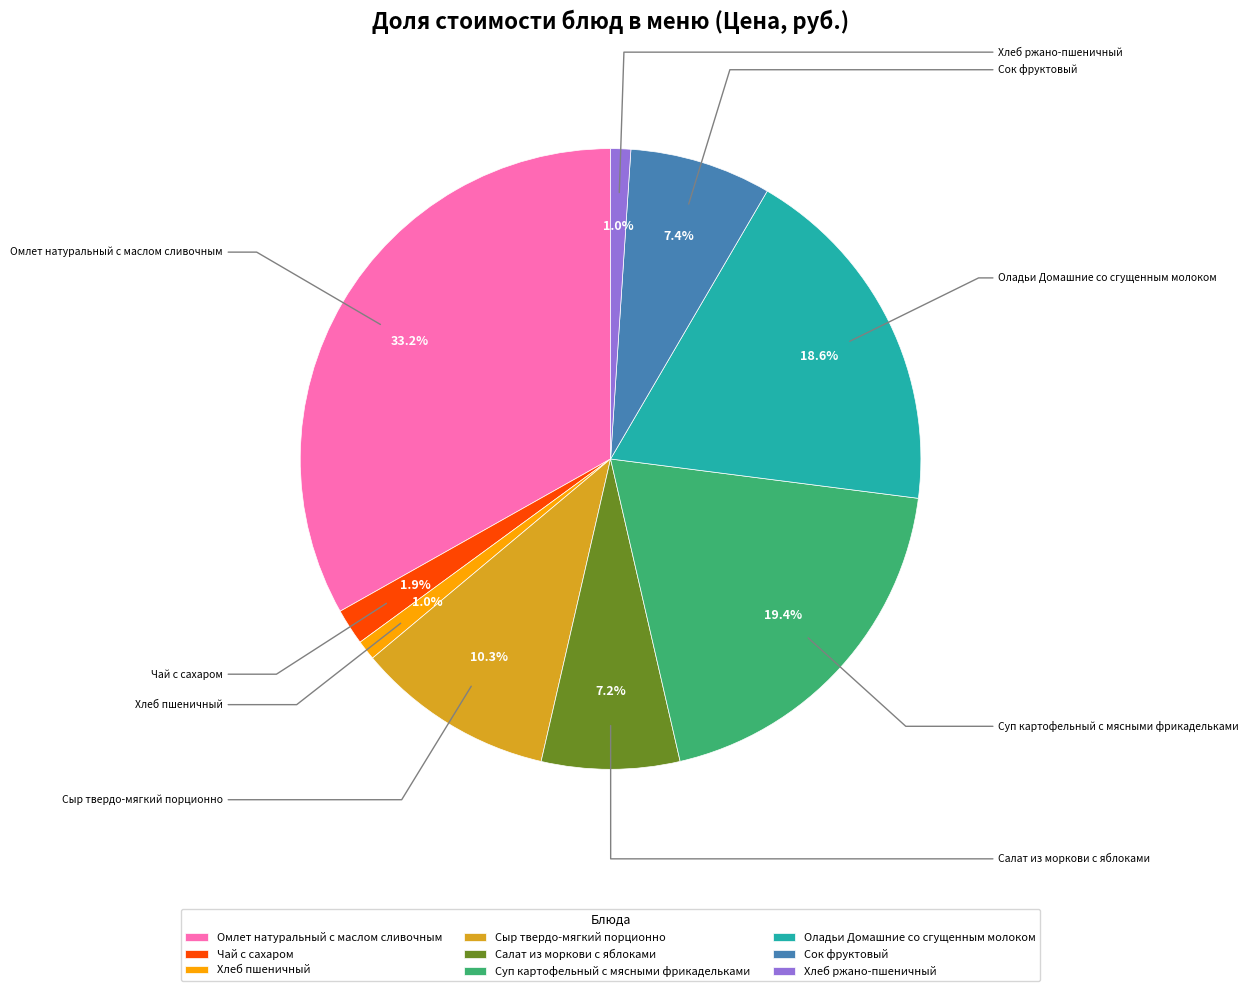

What is the largest slice in the pie chart?

Омлет натуральный с маслом сливочным